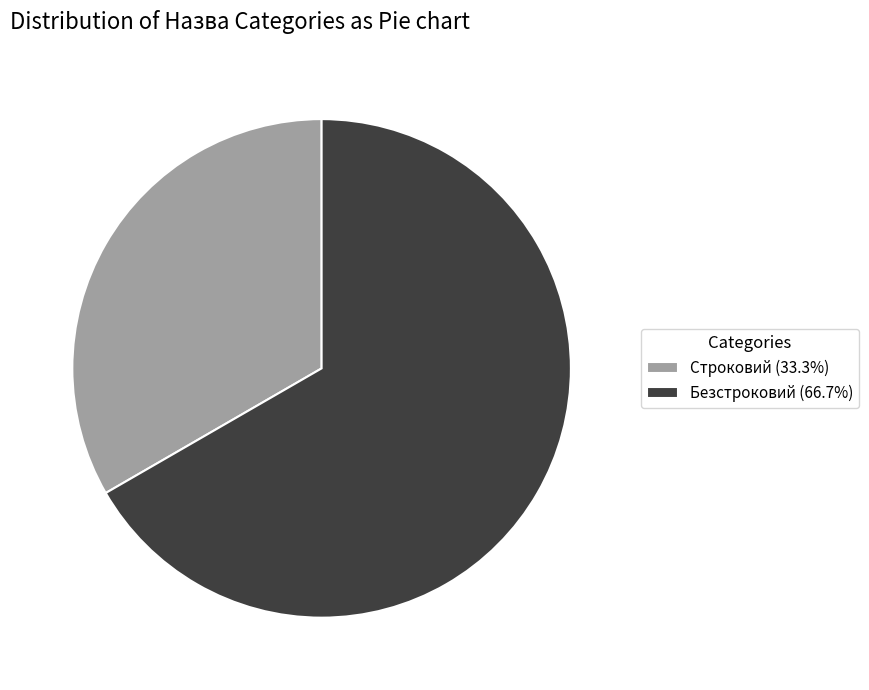

Rank the categories by value from highest to lowest.

Безстроковий, Строковий